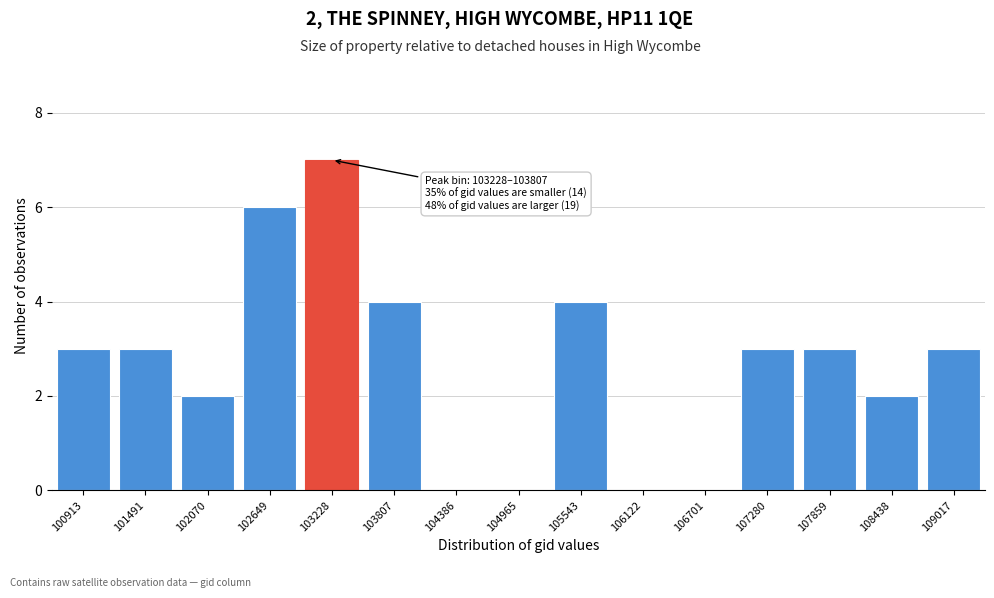

Reading left to right, list all the values displayed in this chart.

100913=3	101491=3	102070=2	102649=6	103228=7	103807=4	104386=0	104965=0	105543=4	106122=0	106701=0	107280=3	107859=3	108438=2	109017=3